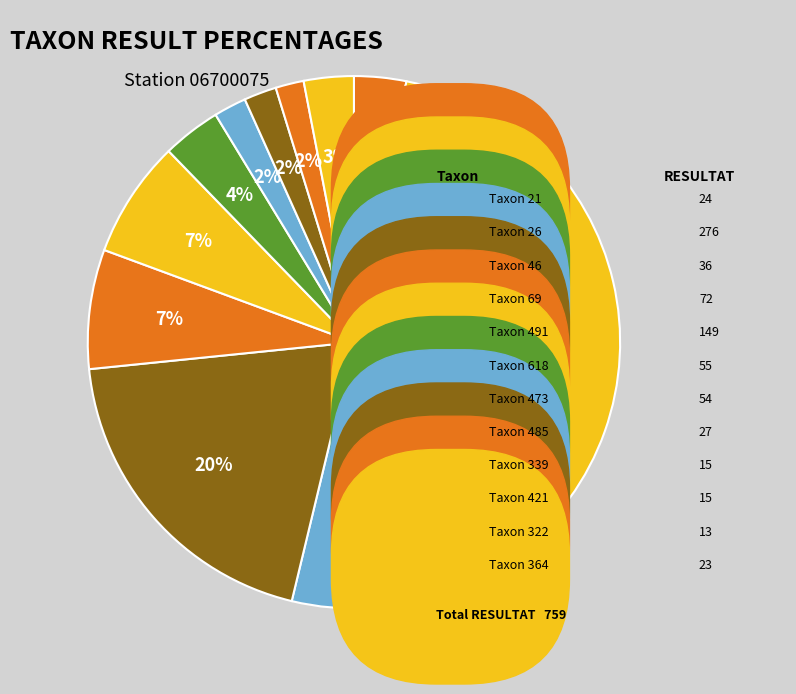

How many slices are in this pie chart?

12